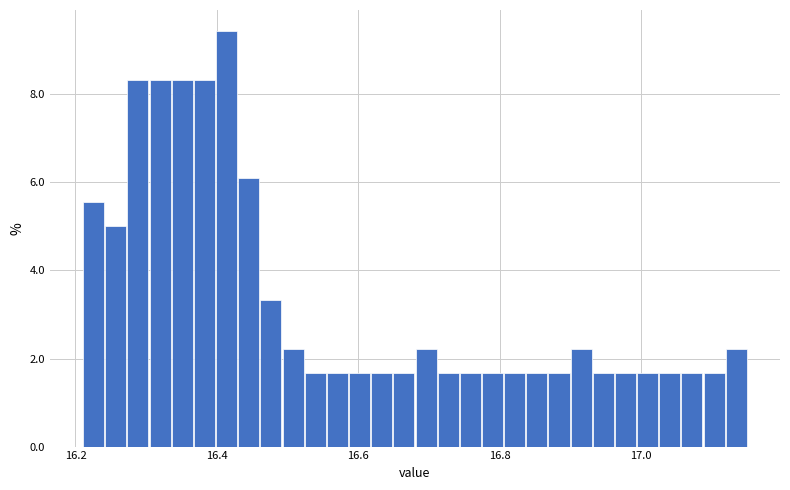

Around what value on the x-axis is the tallest bar? Give the approximate position of its centre, as read against the axis.

16.42